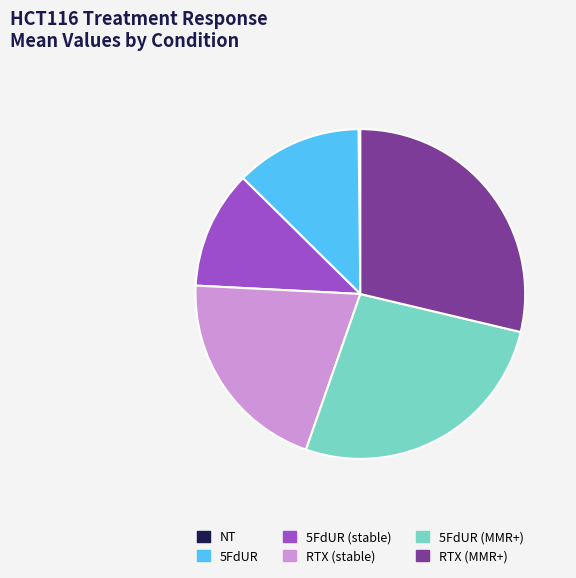

True or false: 5FdUR (stable) accounts for 1% of the total.

False